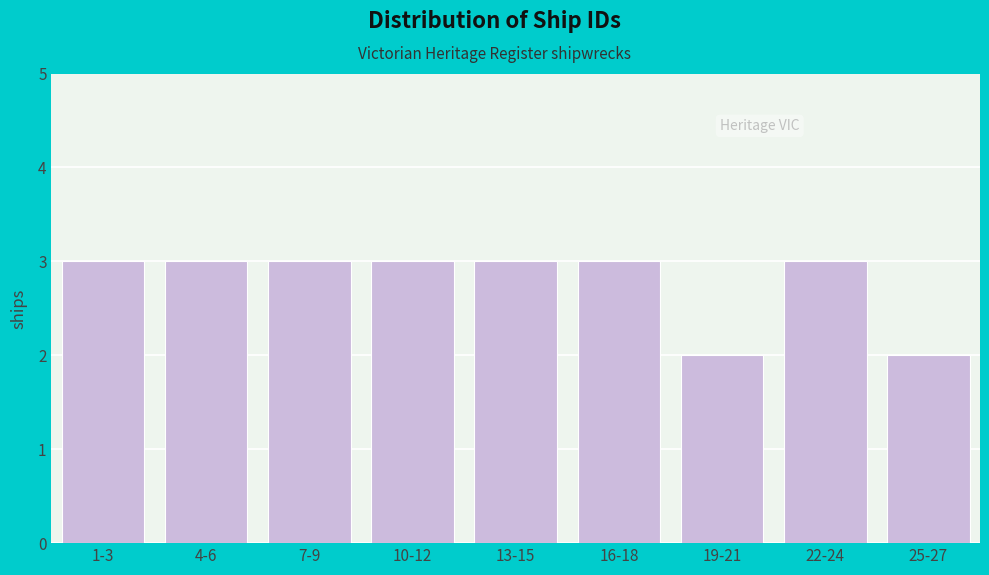

Reading left to right, what are all the values shown in this chart?

3	3	3	3	3	3	2	3	2